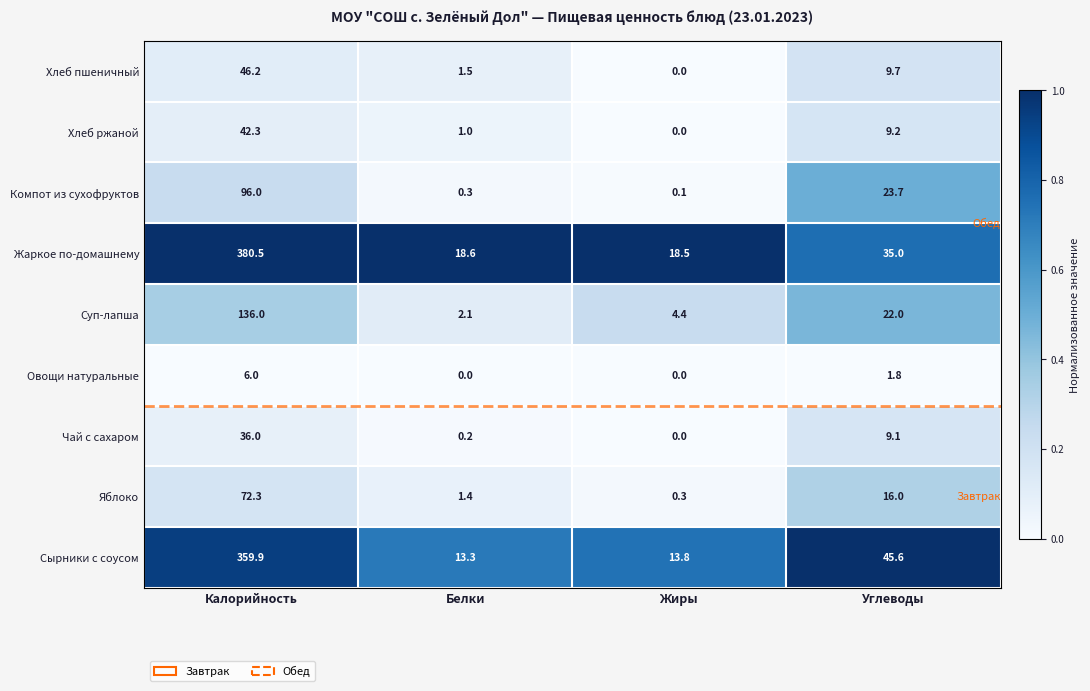

Between Калорийность and Жиры, which series saw the biggest shift?

Жаркое по-домашнему